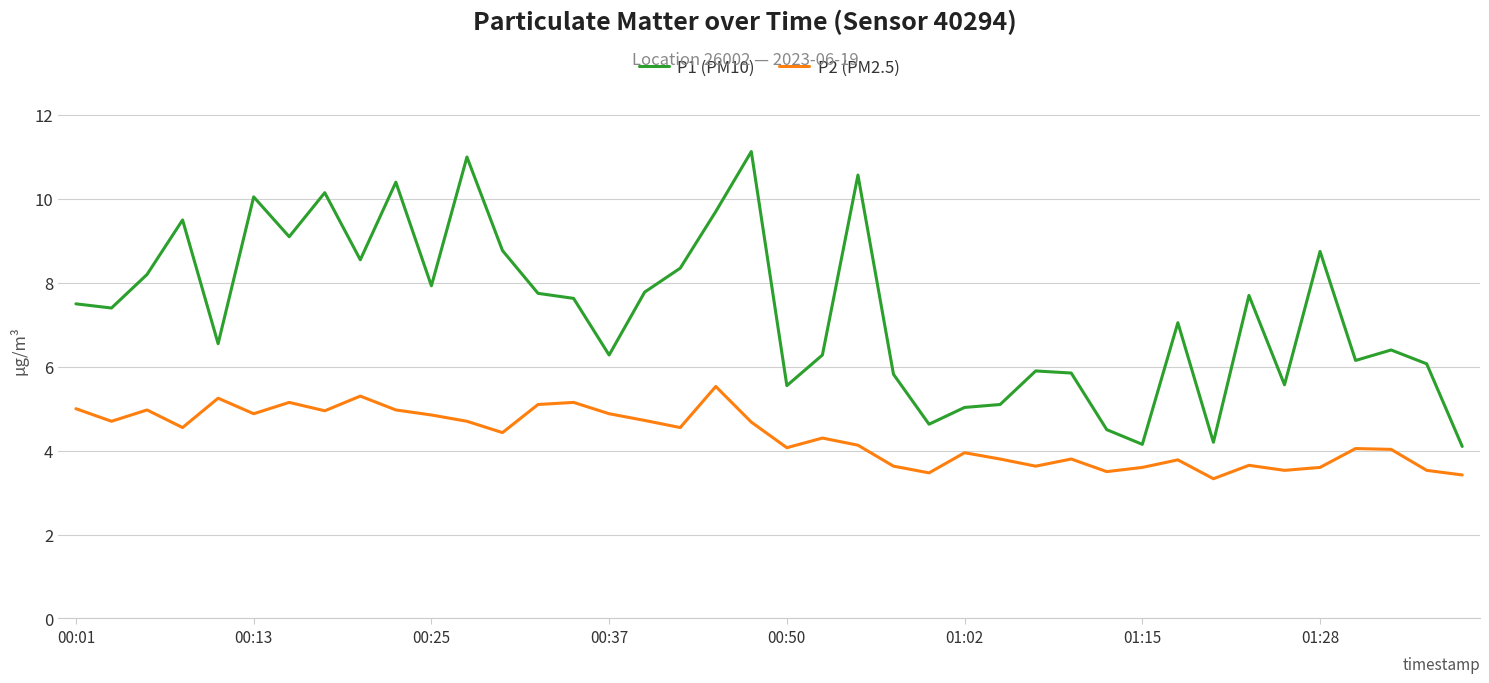

Which series has the widest spread of values?

P1 (PM10)